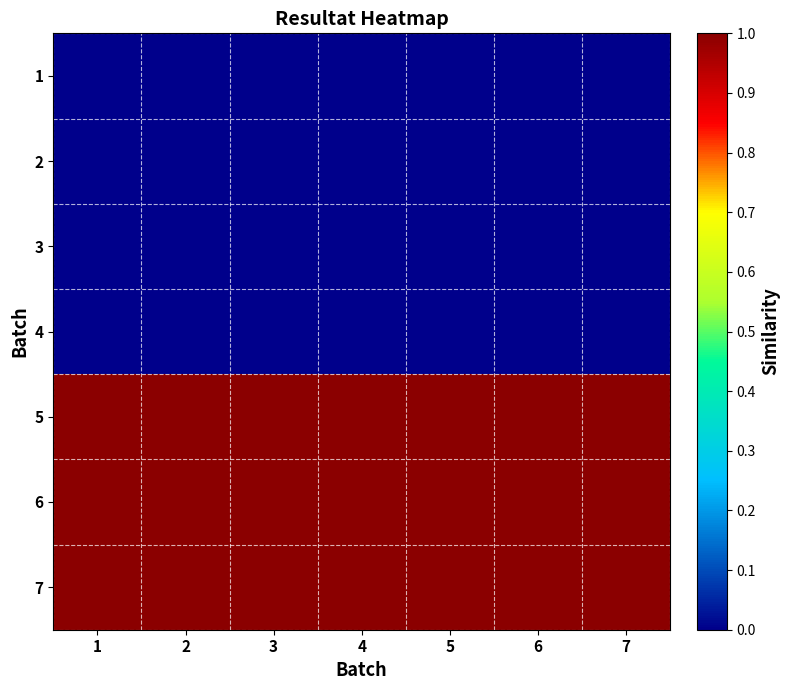

Rank the series at 6 from highest to lowest value.

5, 6, 7, 1, 2, 3, 4